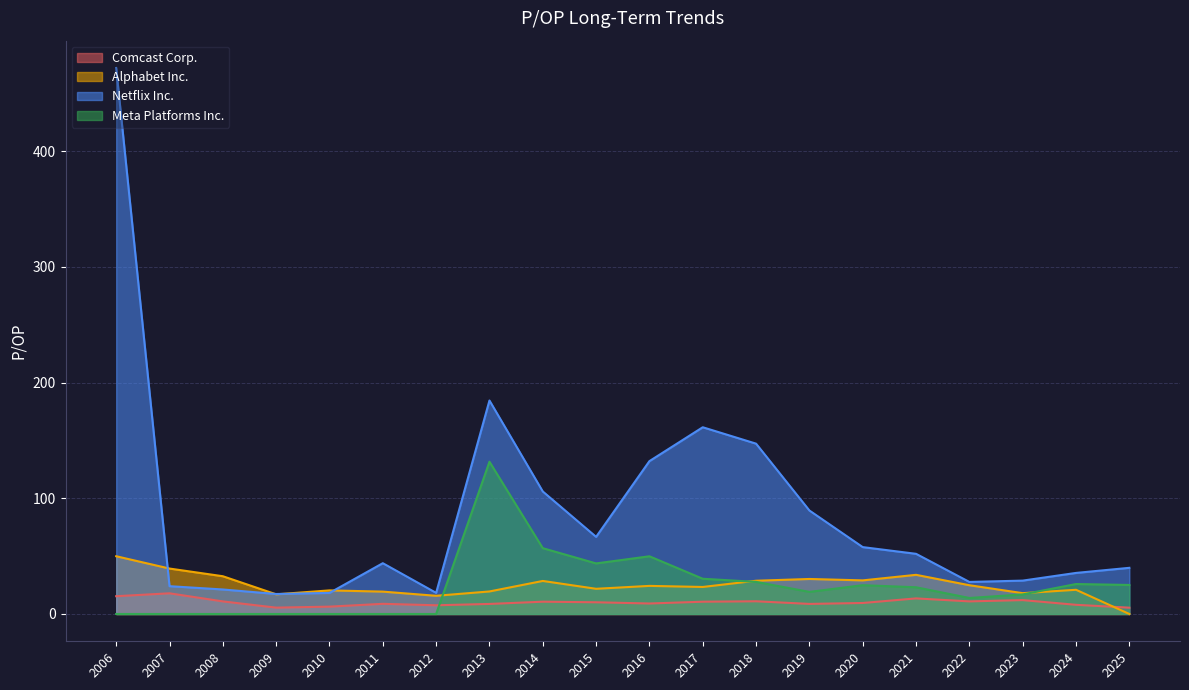

What is the sum of all Alphabet Inc. values?

497.5